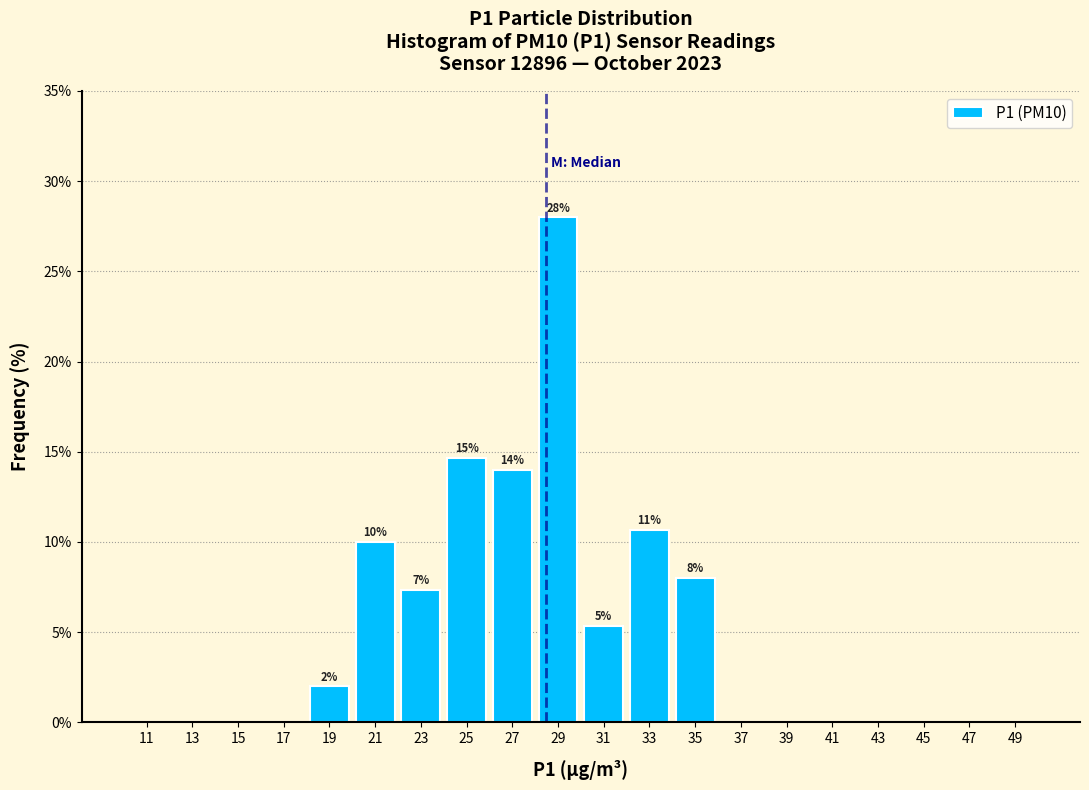

Over which range of the x-axis is the bar tallest?

28 to 30